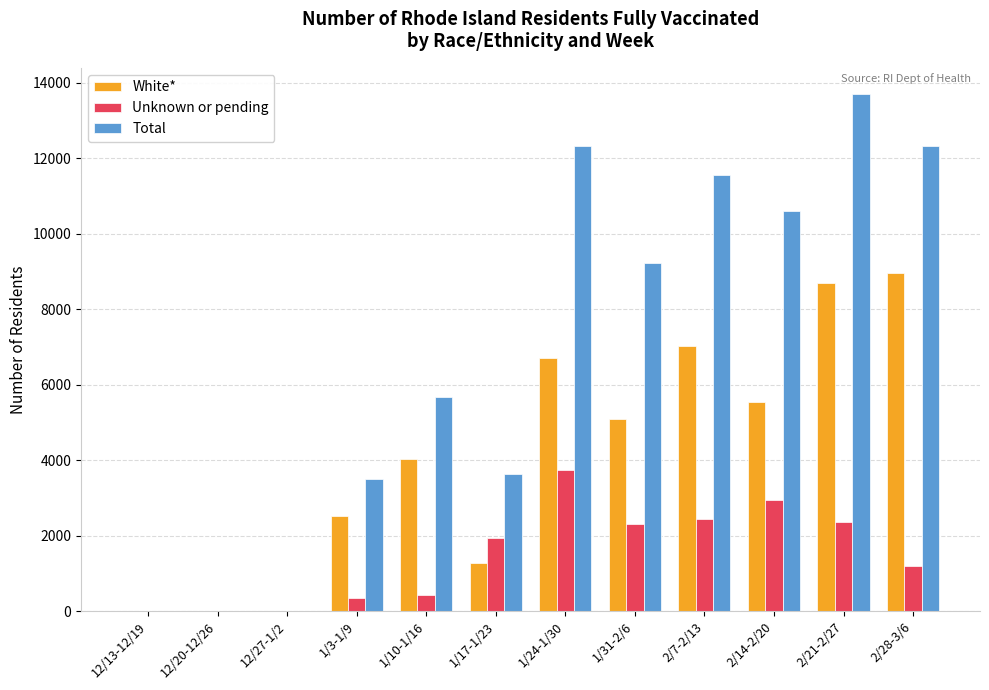

What is the spread (max minus min) of values at 2/21-2/27?

11344